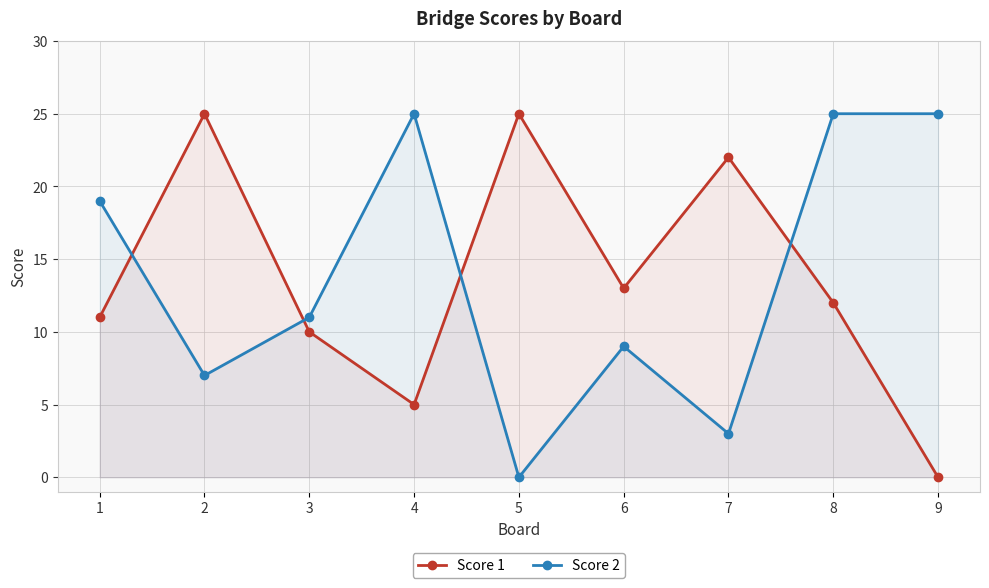

True or false: Score 1 and Score 2 intersect in this chart.

True